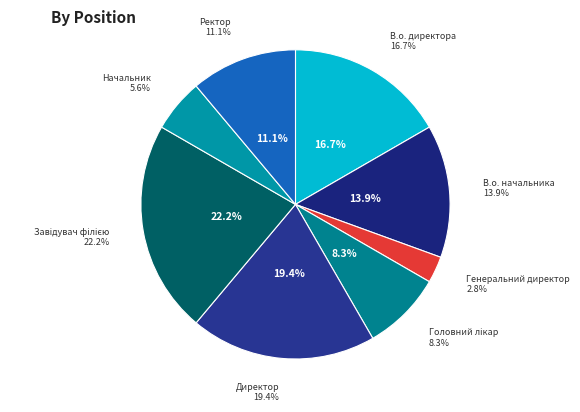

Is it true that В.о. начальника is 14% of the pie?

True